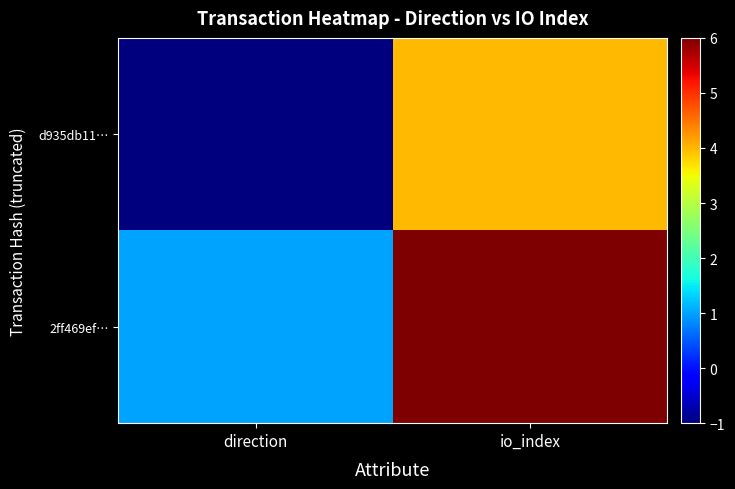

Reading right to left, list all the values displayed in this chart.

d935db11…: io_index=4	direction=-1
2ff469ef…: io_index=6	direction=1